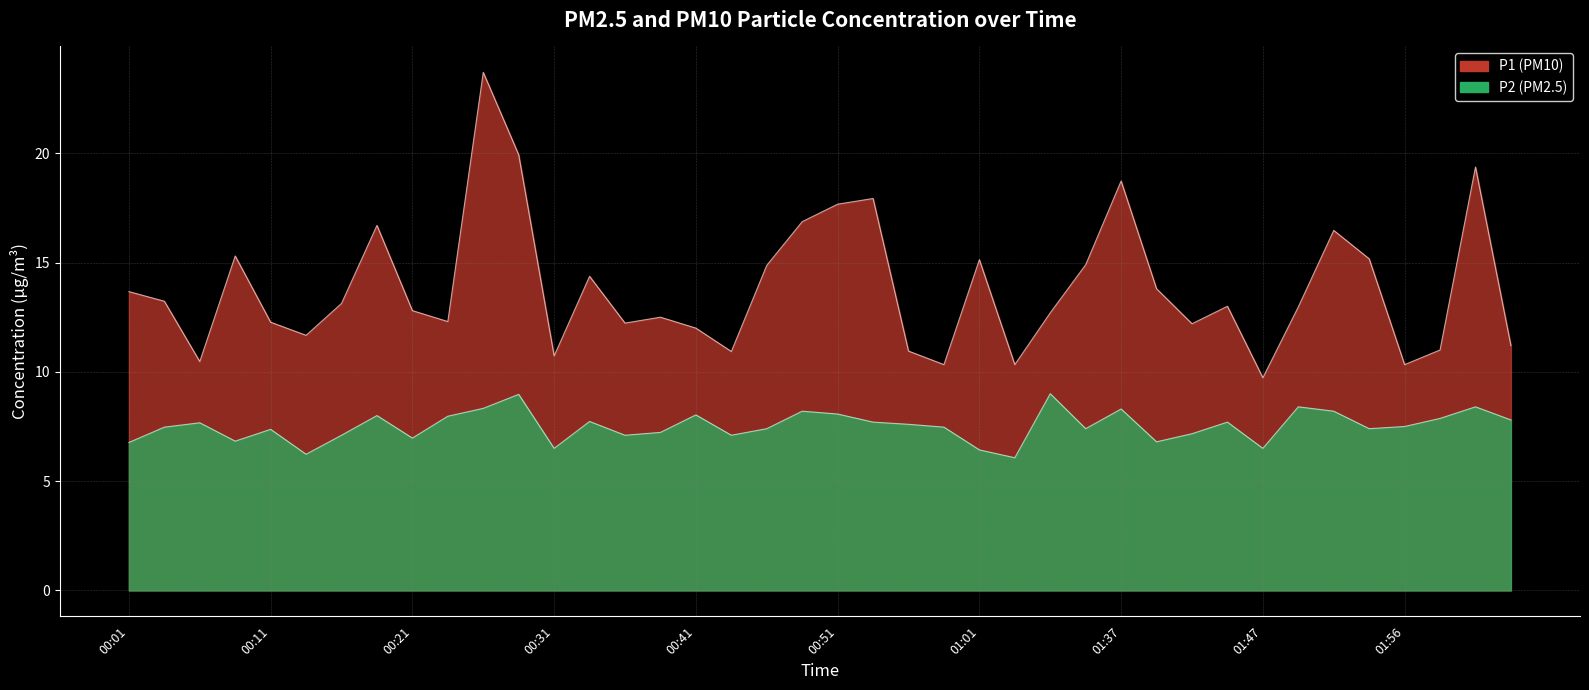

What is the maximum value shown in the chart?

23.7